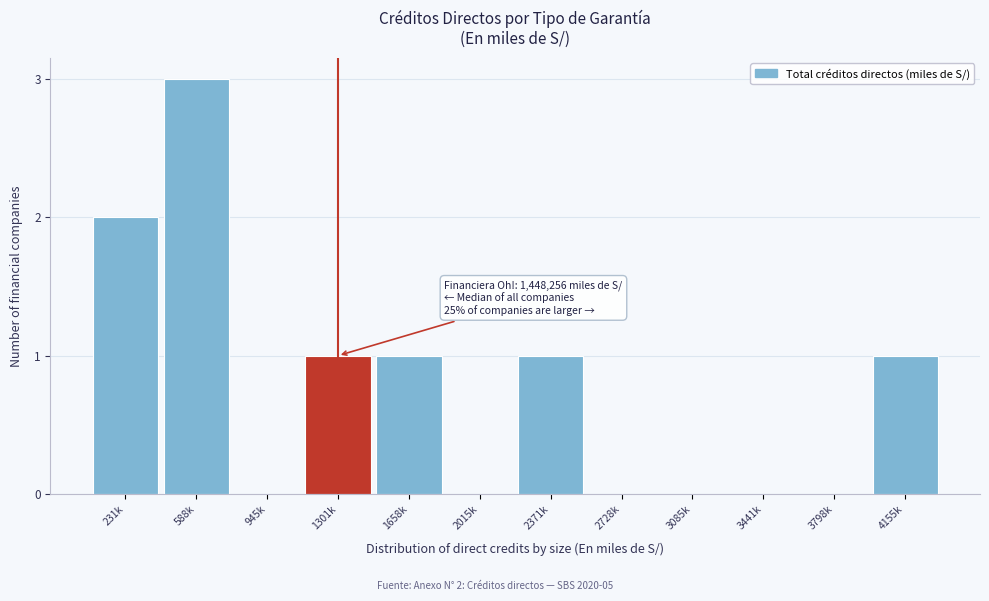

Reading left to right, extract all data points from this chart.

231k=2	588k=3	945k=0	1301k=1	1658k=1	2015k=0	2371k=1	2728k=0	3085k=0	3441k=0	3798k=0	4155k=1